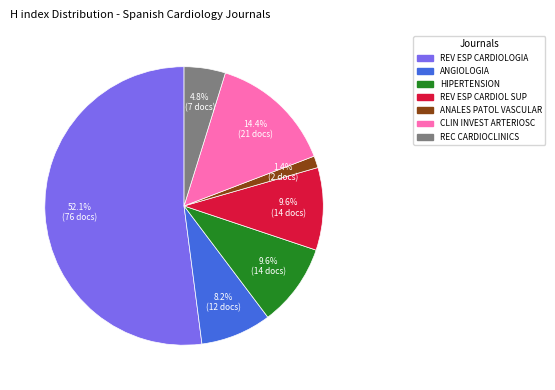

Is there any slice that represents more than half of the pie?

Yes